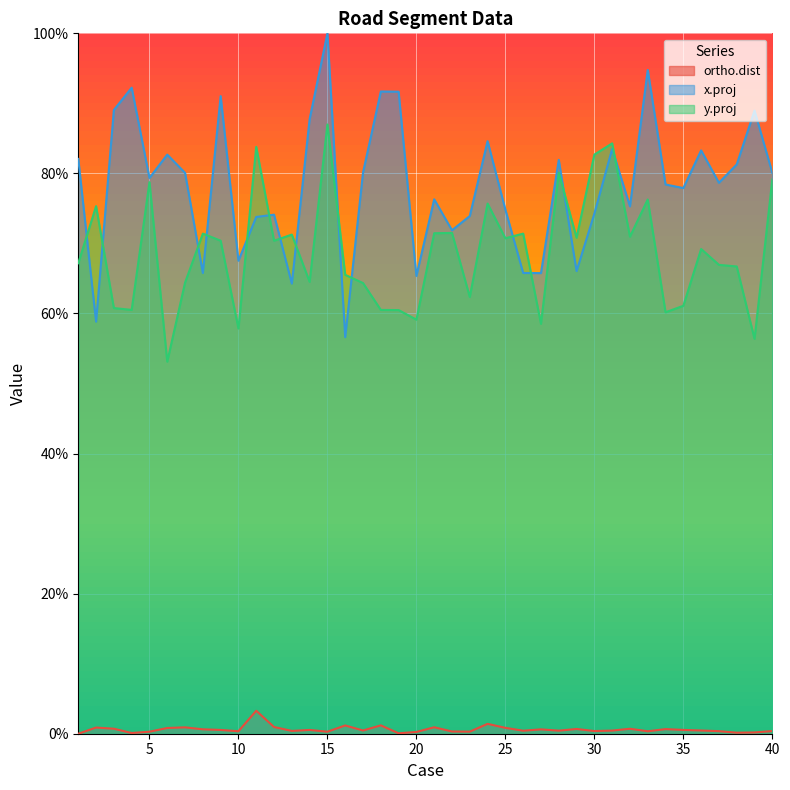

Which series has the widest spread of values?

x.proj